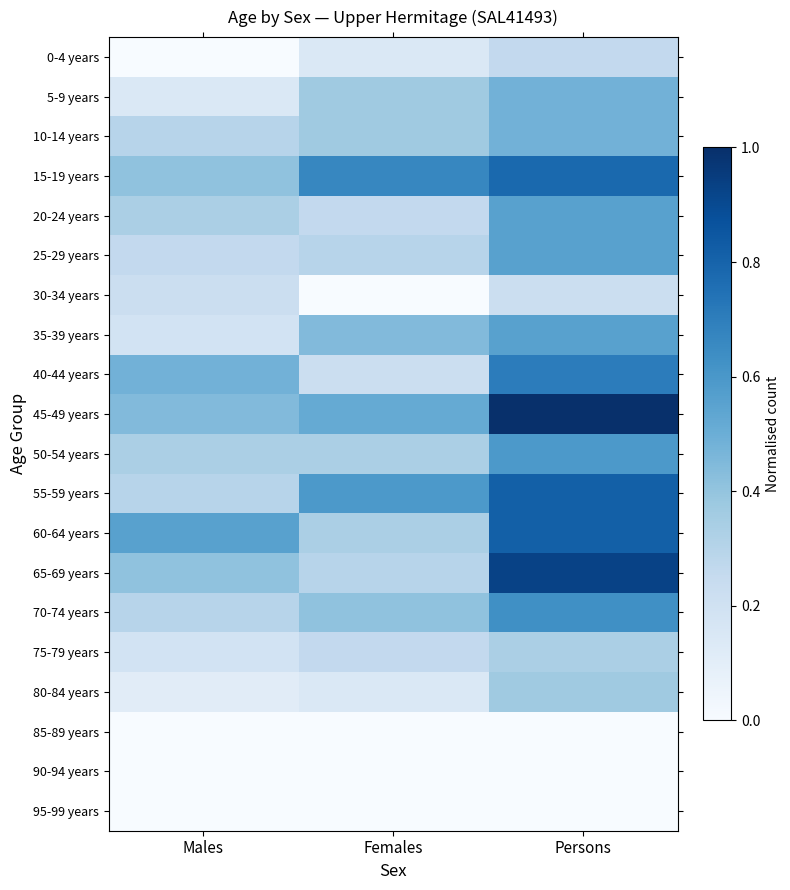

At which category does the chart reach its minimum across all series?

Males